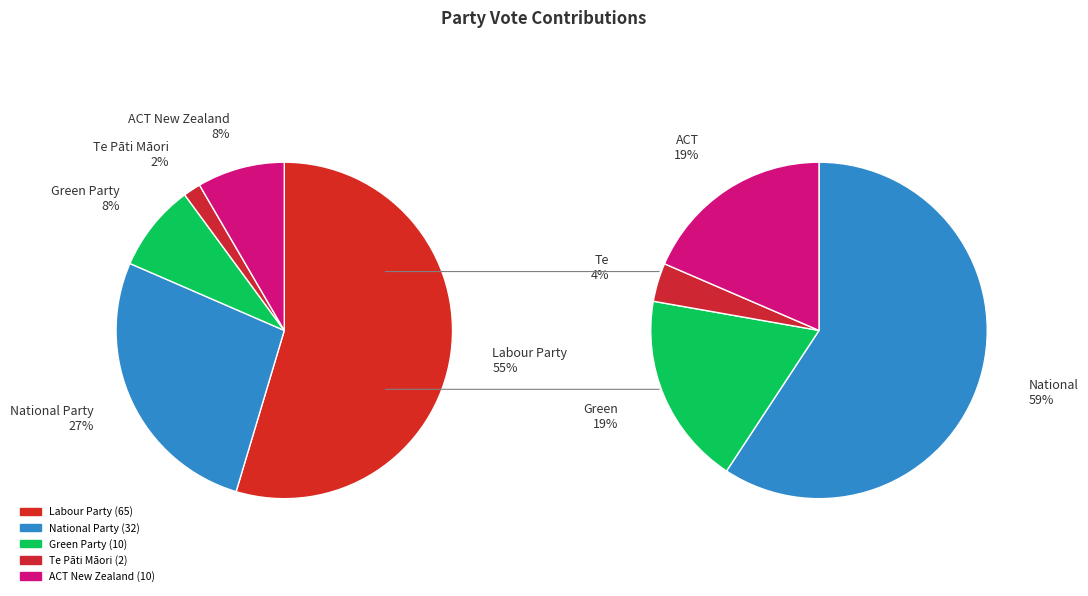

To the nearest percent, what percentage of the pie is Te Pāti Māori?

2%